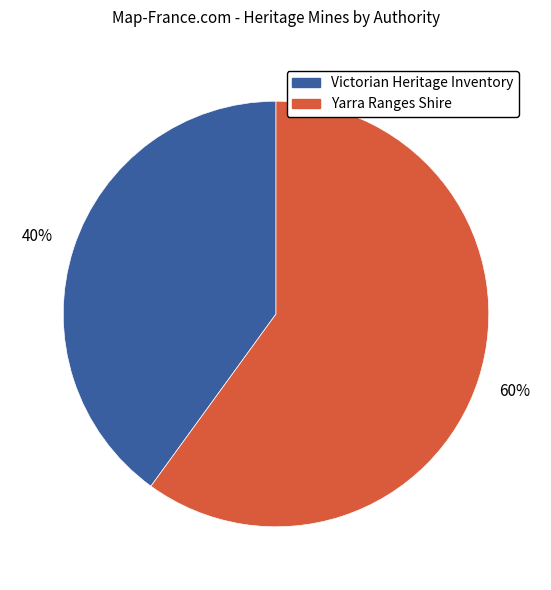

Is there a majority slice in this chart?

Yes